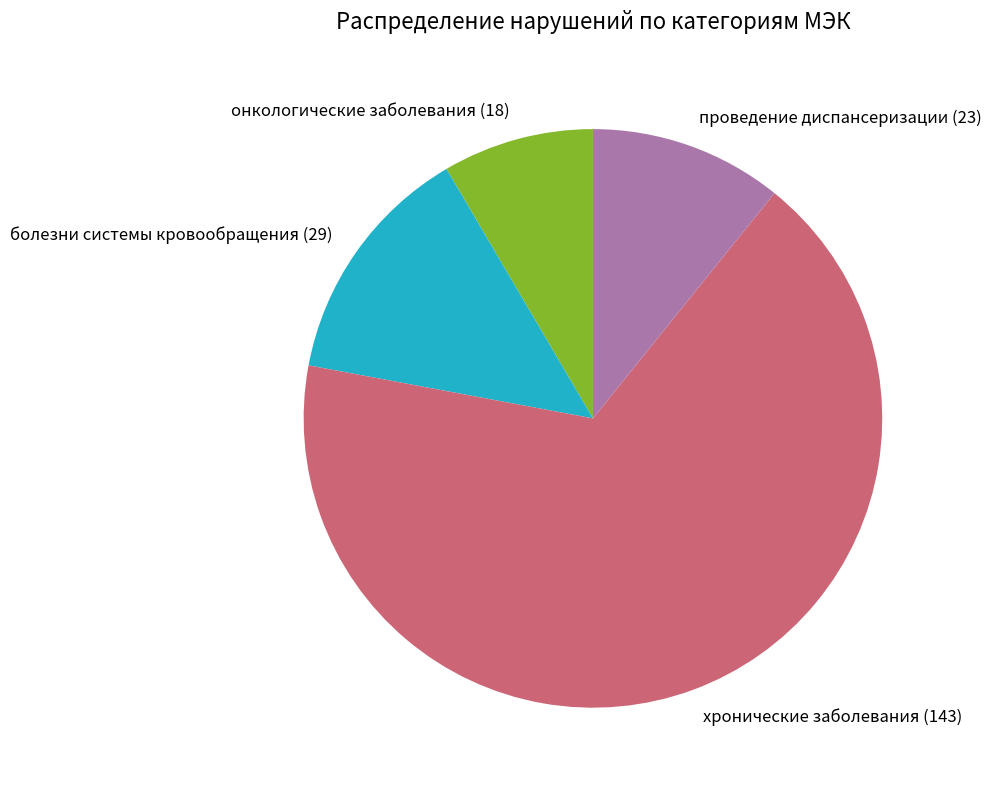

Does хронические заболевания (143) represent more than half of the total?

Yes